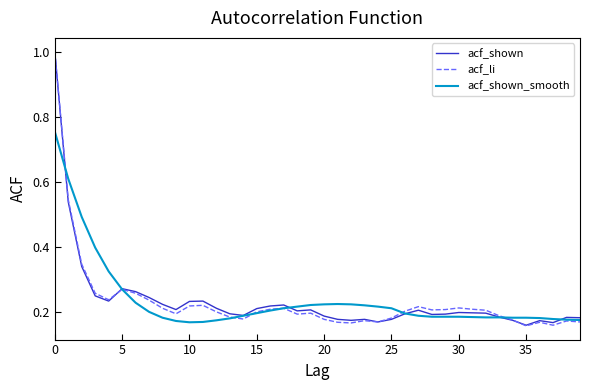

Does the chart have visible grid lines?

No